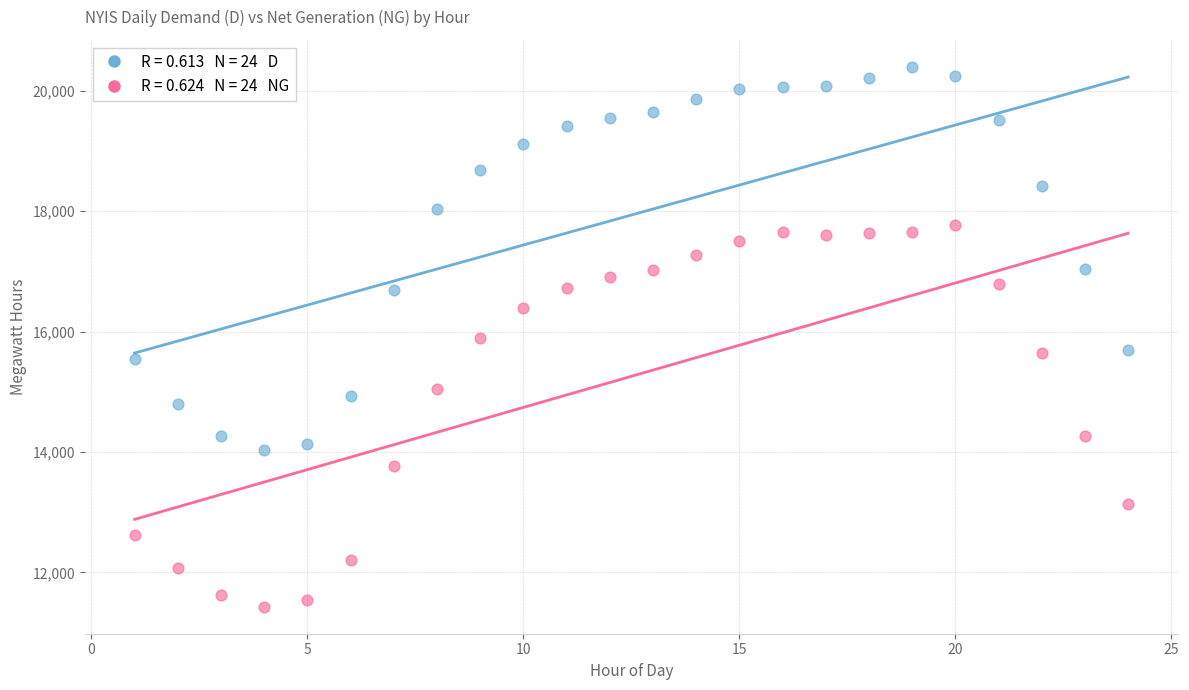

Across all data points, what is the range of X values (max minus min)?

23